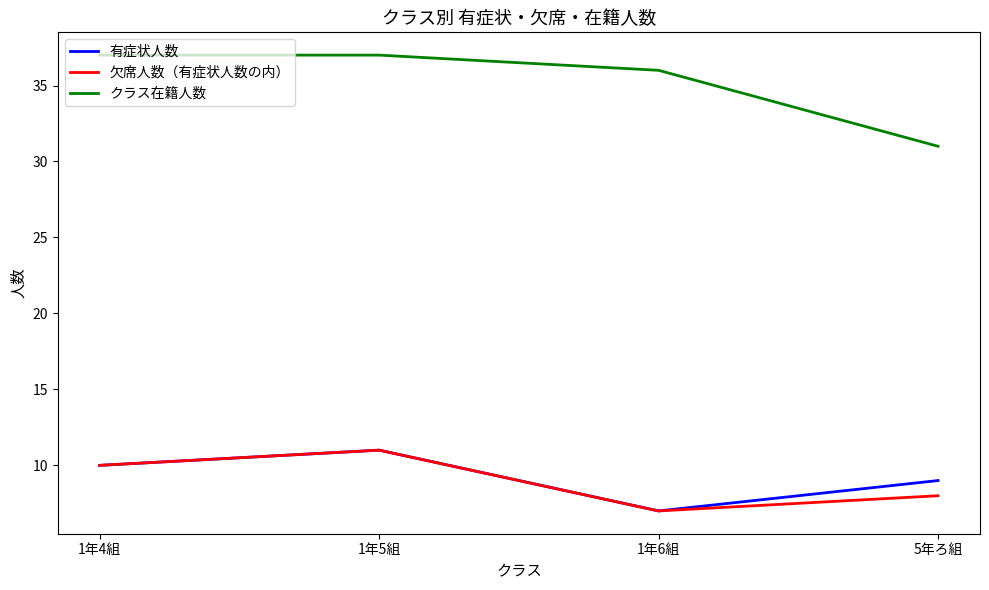

Which category has the highest value in the 有症状人数 series?

1年5組